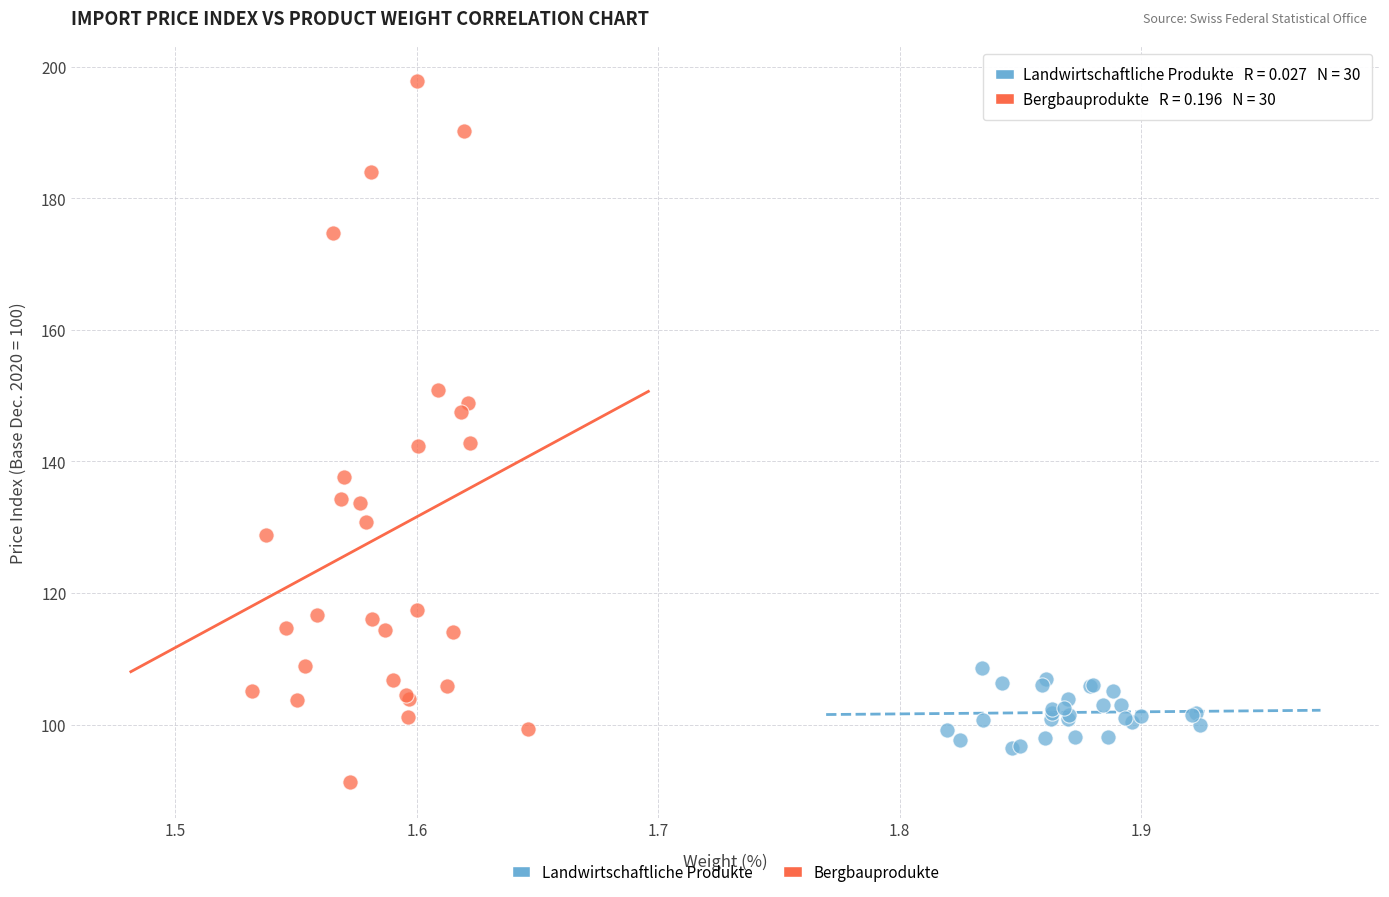

What are all the series names shown in the legend?

Landwirtschaftliche Produkte, Bergbauprodukte